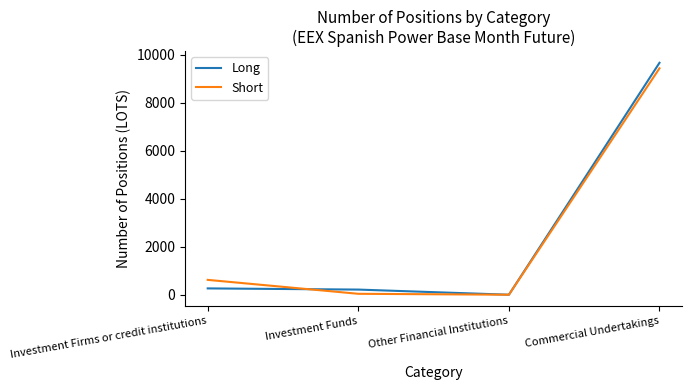

Which category has the highest value in the Long series?

Commercial Undertakings